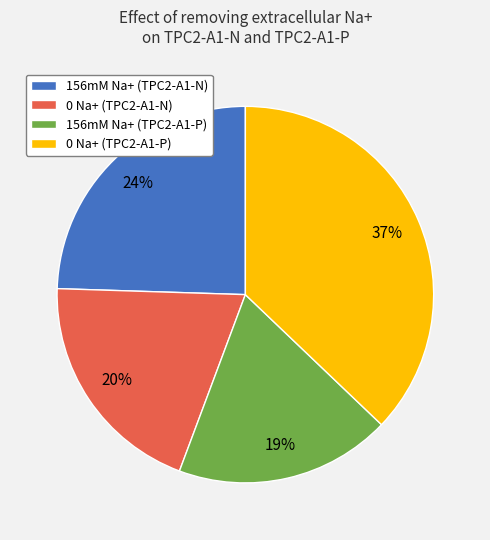

To the nearest percent, what is the average slice percentage?

25%